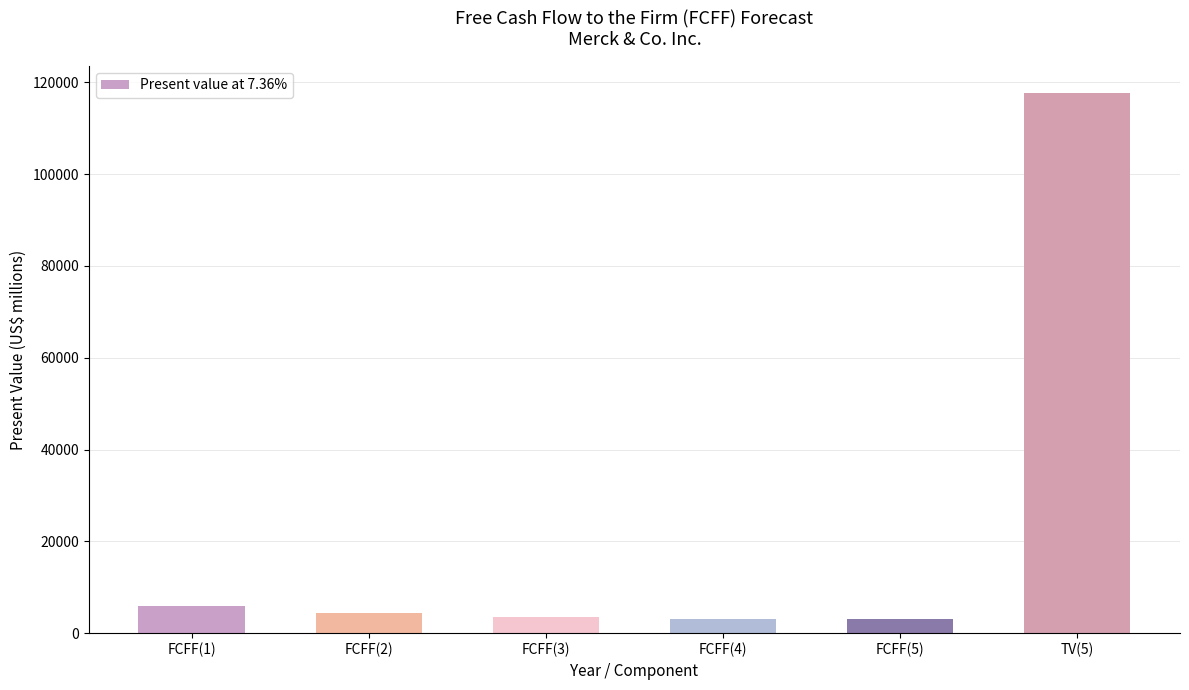

The value at TV(5) is 181224. True or false?

False